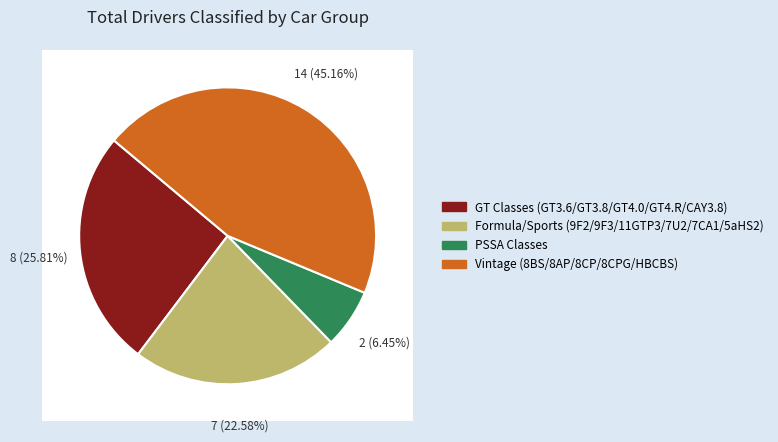

Does GT4.0 account for over 50% of the chart?

No